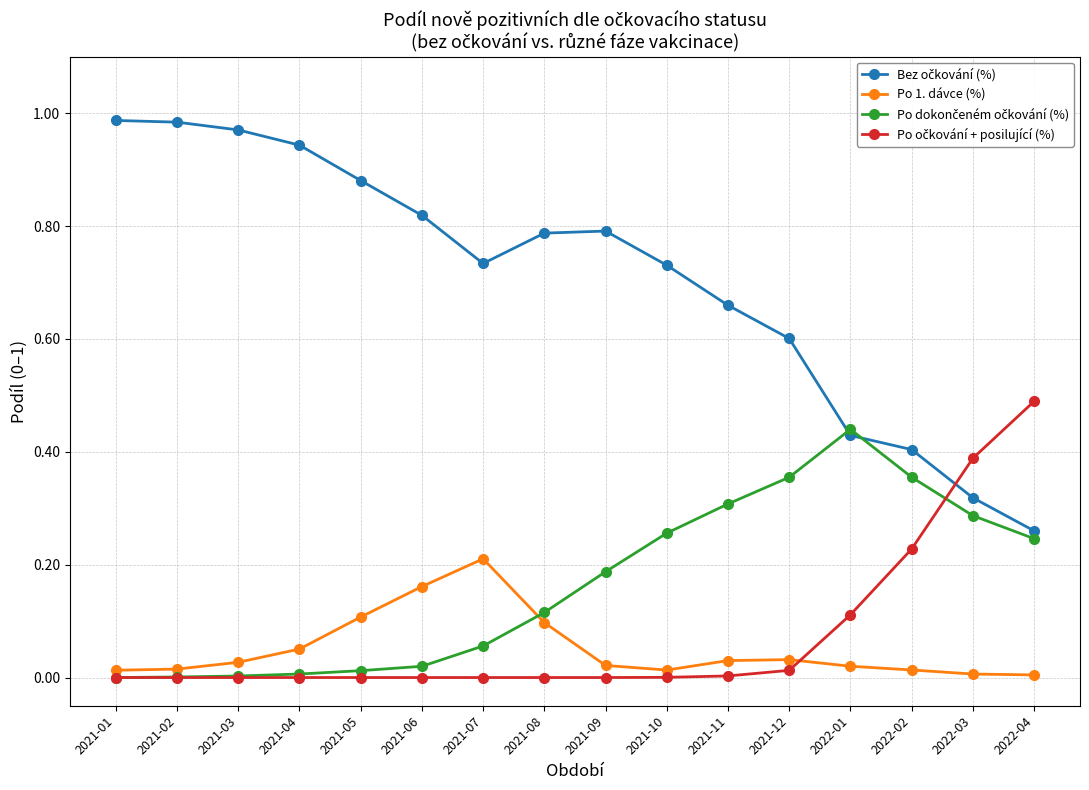

What is the label of the 5th point from the right?

2021-12